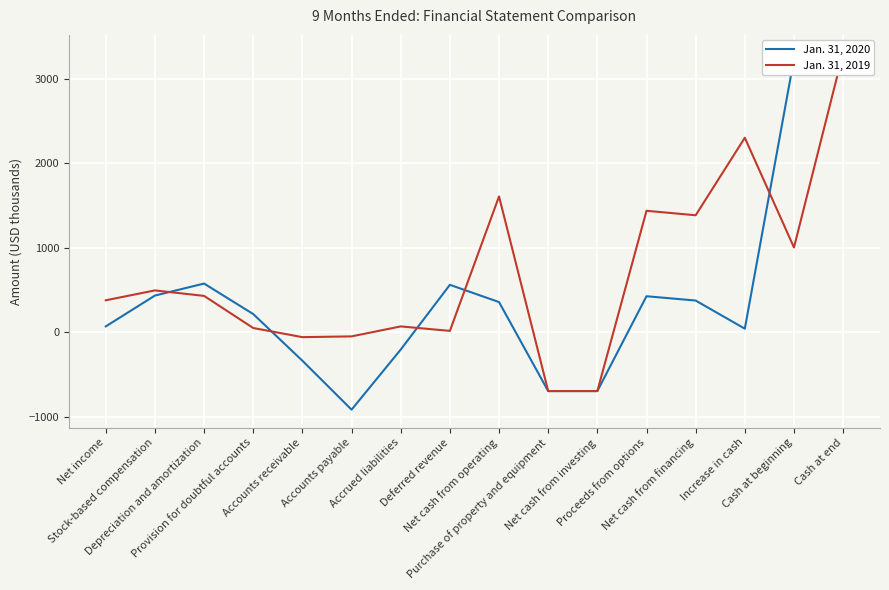

How many interior local peaks does the Jan. 31, 2019 series have?

5